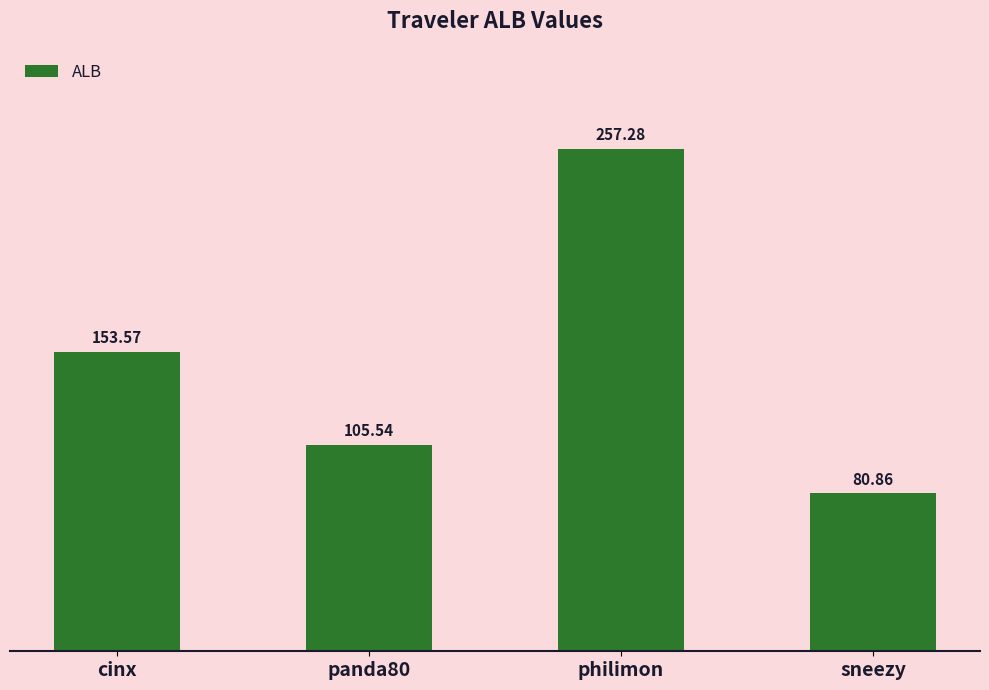

Are the bars grouped side by side (vs. stacked)?

No